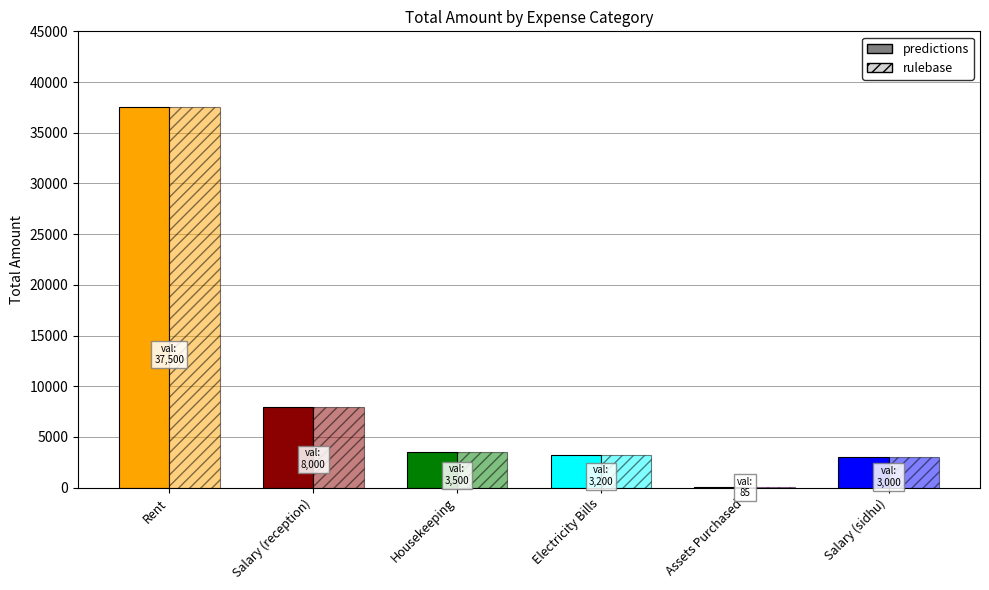

List the series in order of their peak value, lowest first.

predictions, rulebase